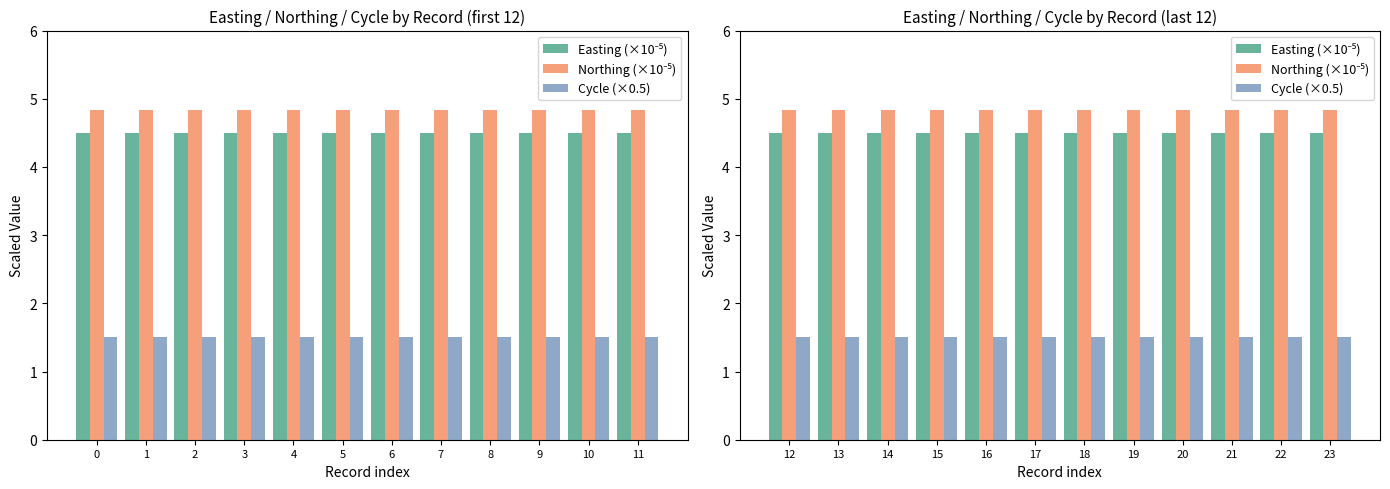

List the series in order of their peak value, highest first.

Northing (×10⁻⁵), Easting (×10⁻⁵), Cycle (×0.5)